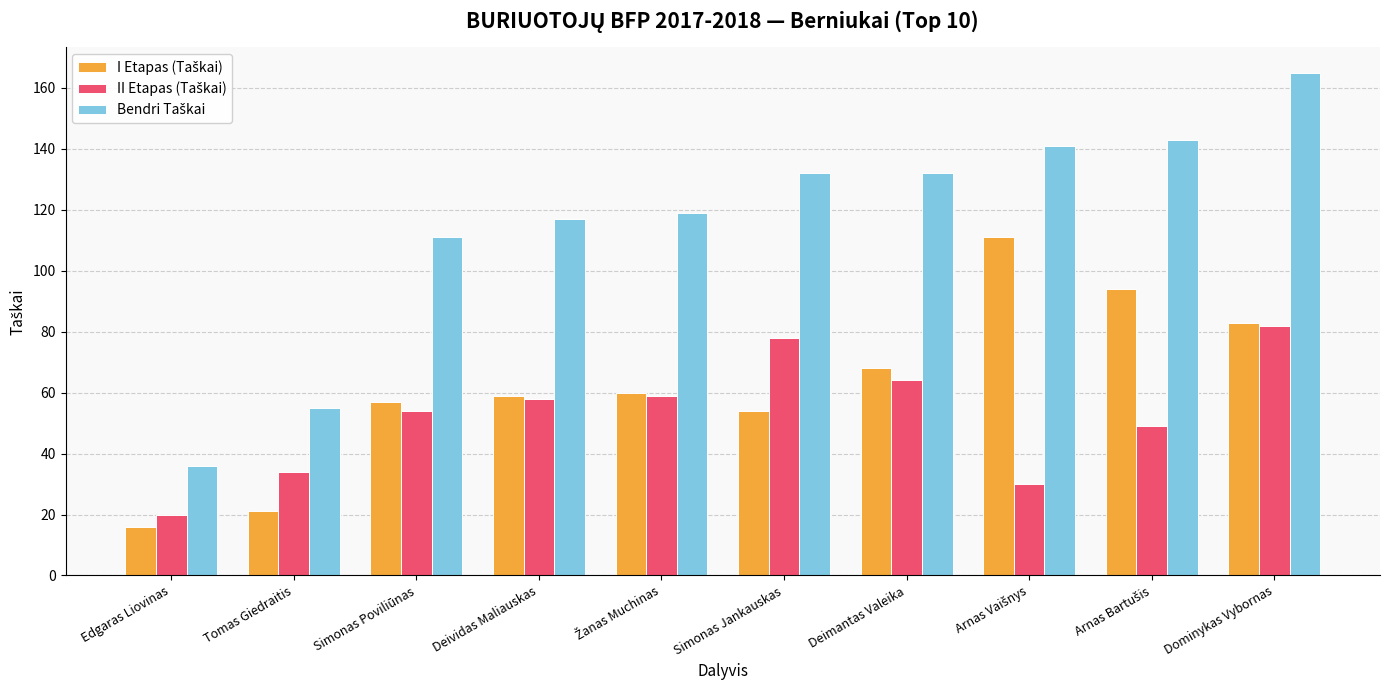

At which category is the sum across all series the highest?

Dominykas Vybornas